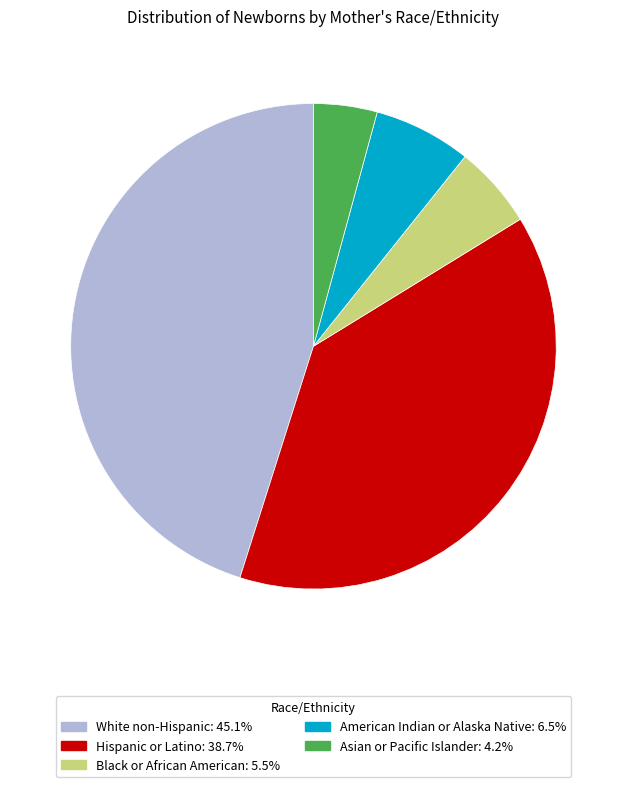

Do White non-Hispanic and Hispanic or Latino together represent more than half of the pie?

Yes